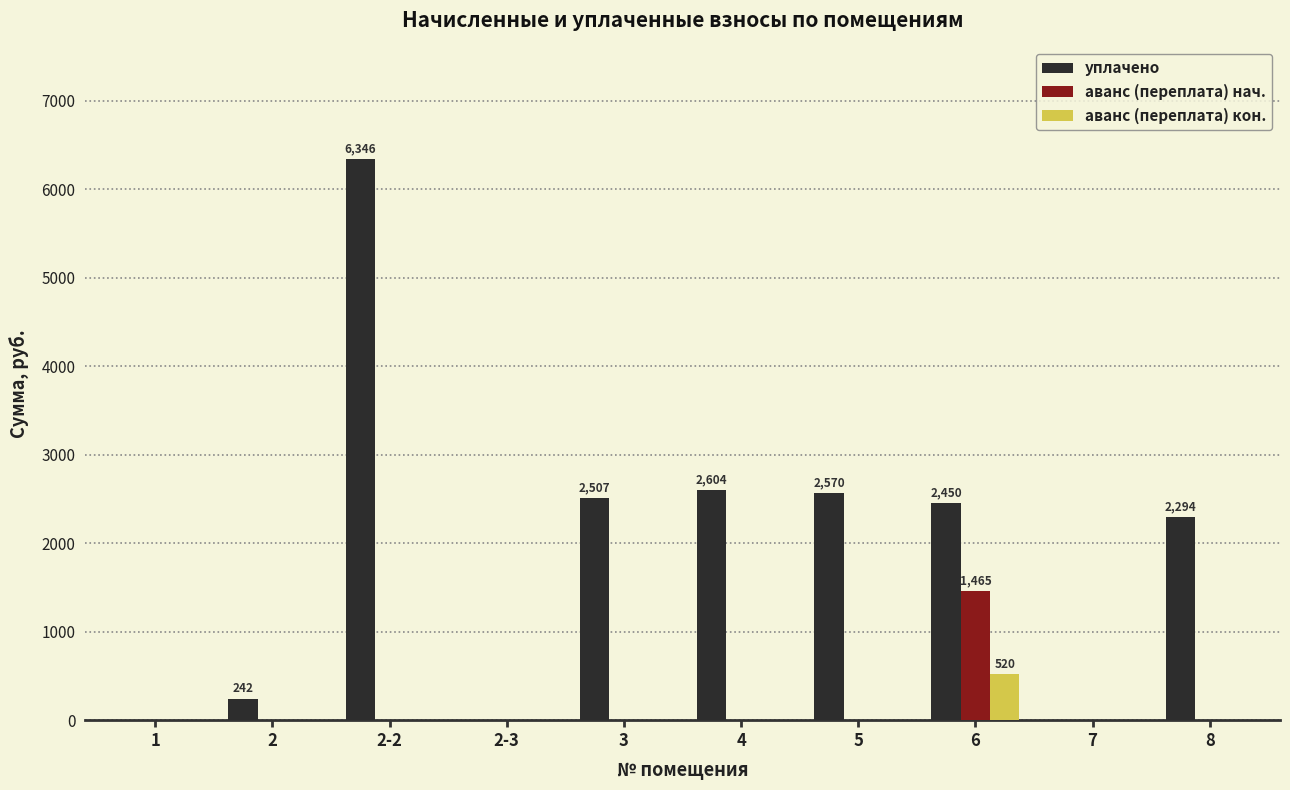

Which series changed the most between 2 and 3?

уплачено